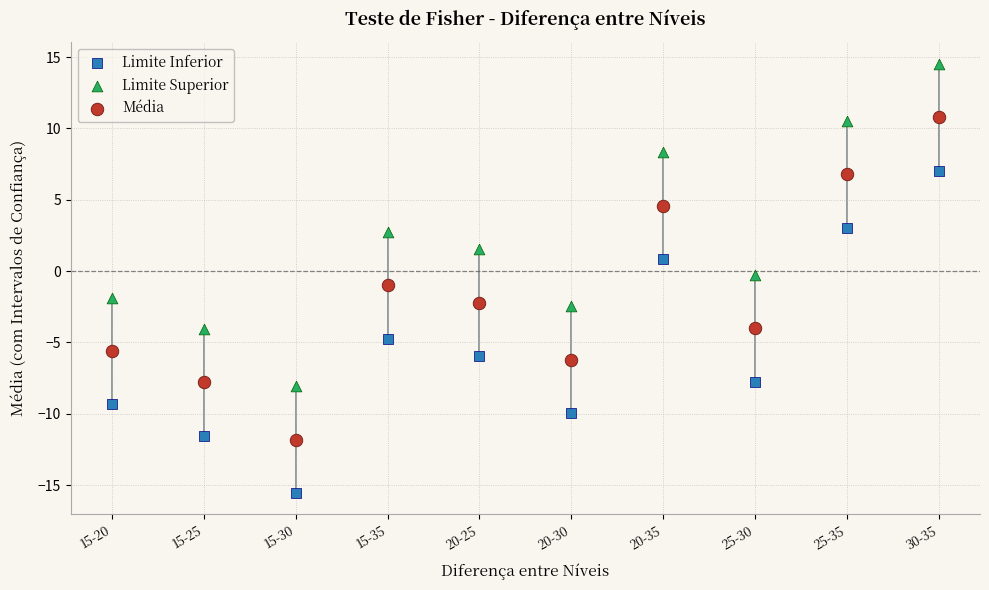

Which series reaches the minimum Y coordinate?

Limite Inferior